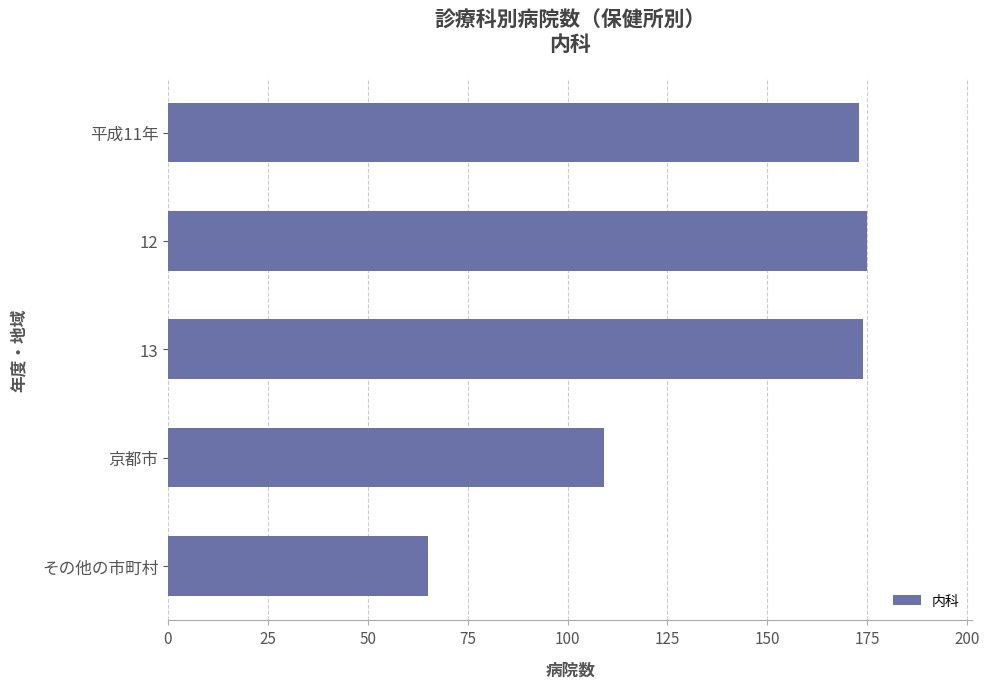

How many bars are there in total?

5